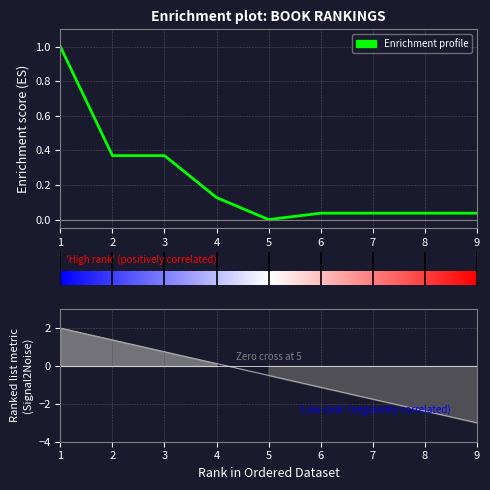

Reading left to right, what are all the values shown in this chart?

1.0	0.4	0.4	0.1	0.0	0.0	0.0	0.0	0.0